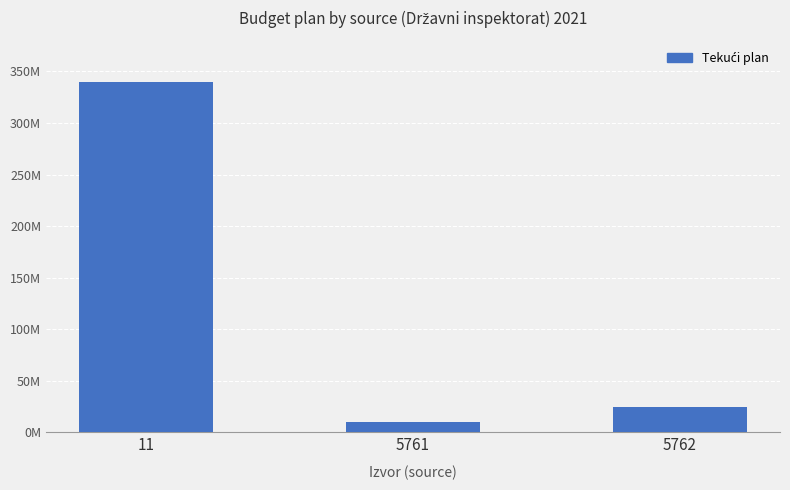

What is the average value?

124743426